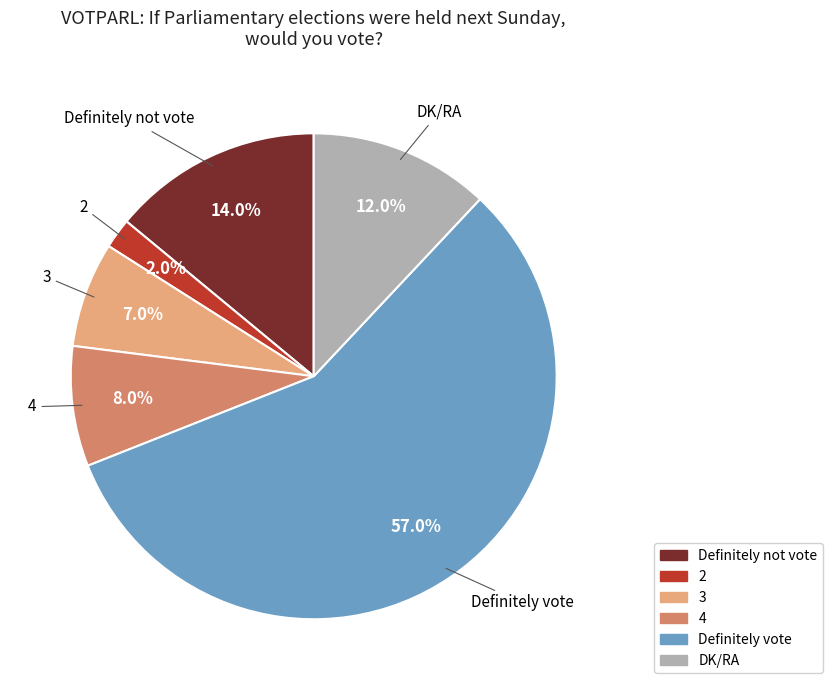

Which slice represents more than half of the pie?

Definitely vote